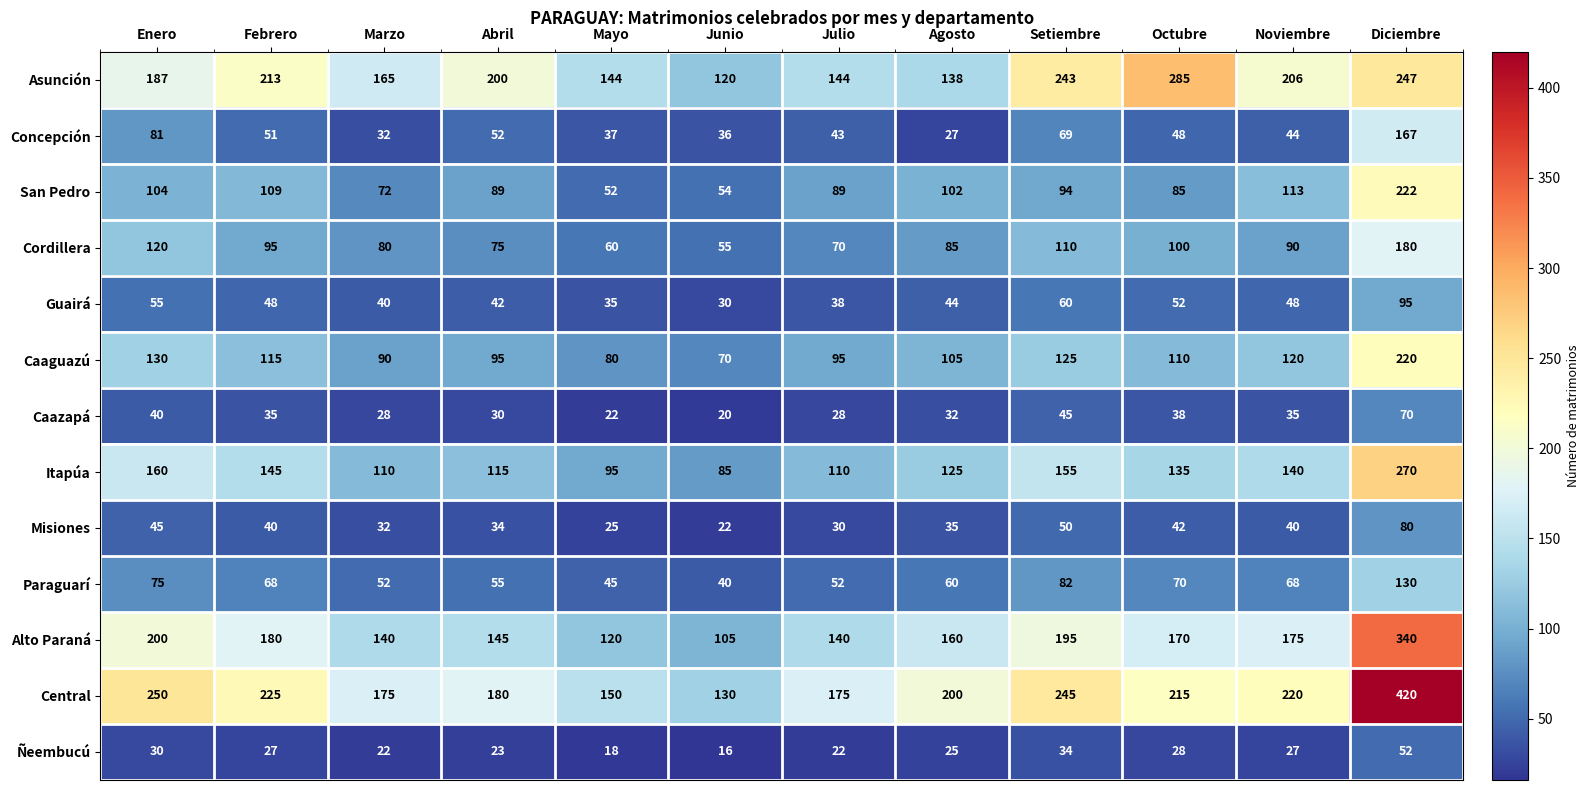

What is the average value of the Concepción series?

57